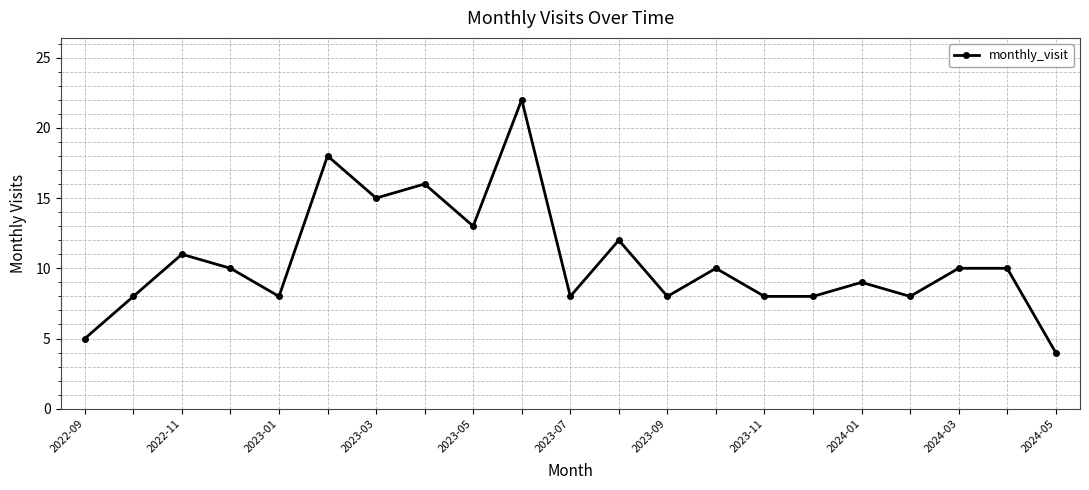

True or false: the data has more than 2 interior local peaks.

True